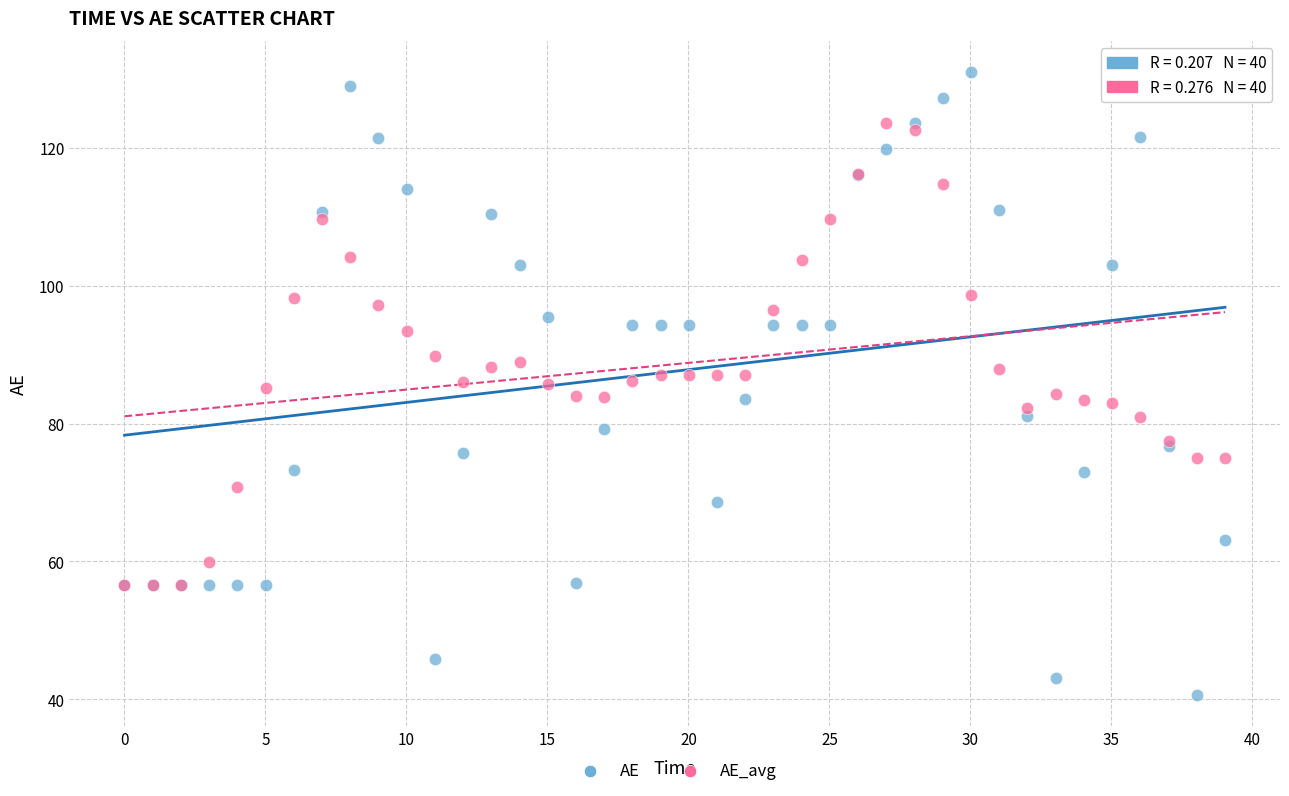

Which series has the widest spread of Y values?

AE